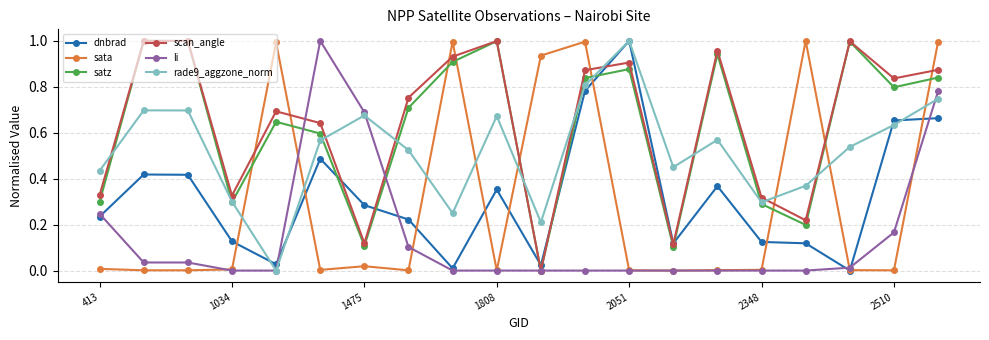

What is the sum of all rade9_aggzone_norm values?

10.4